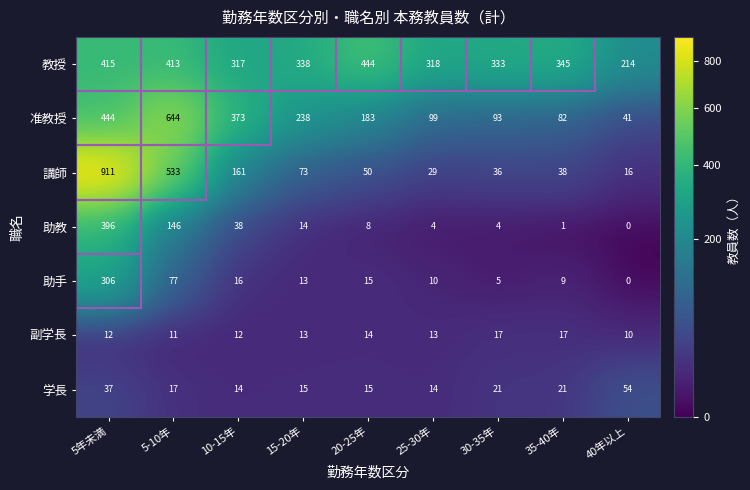

Which category has the lowest value in the 助手 series?

40年以上